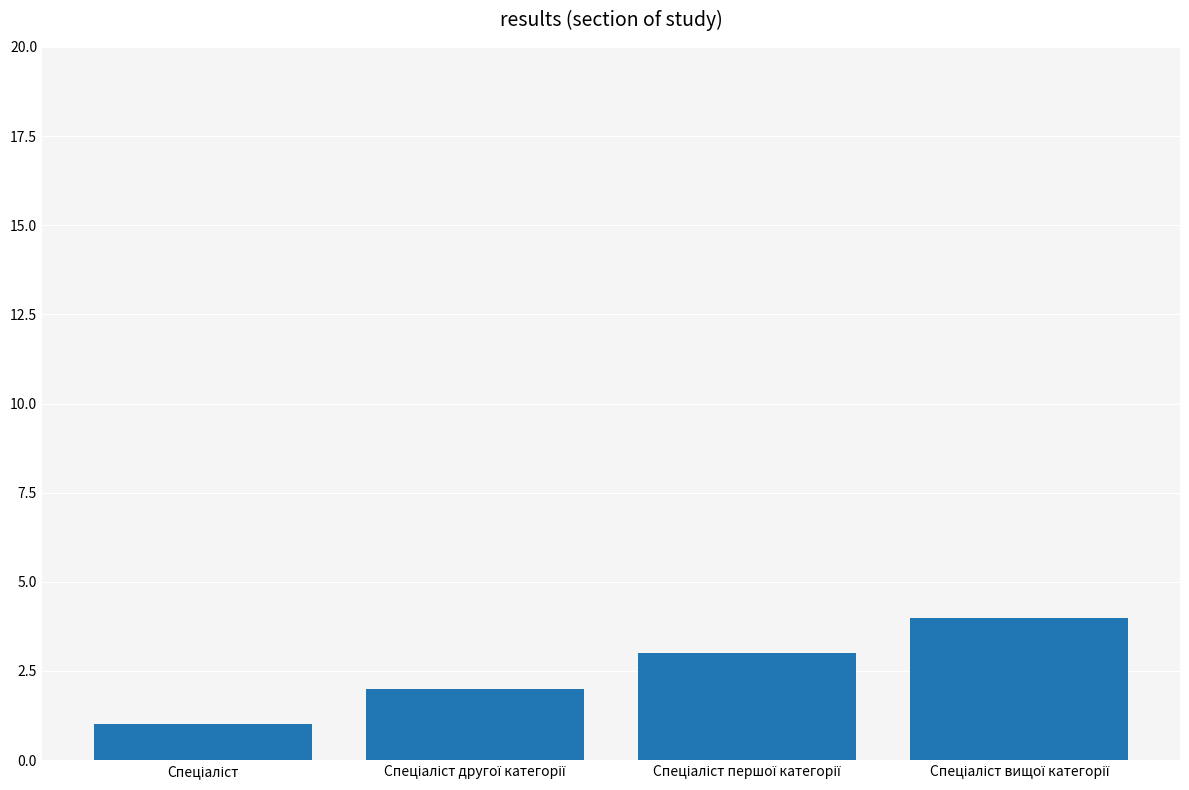

What is the difference between the maximum and minimum values?

3